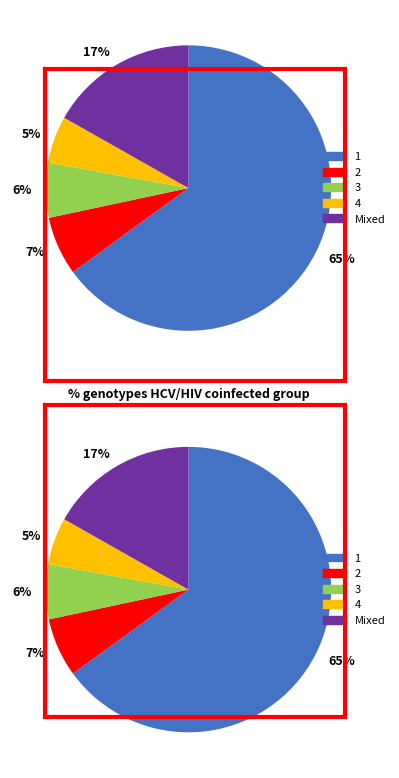

Does any single category account for the majority?

Yes